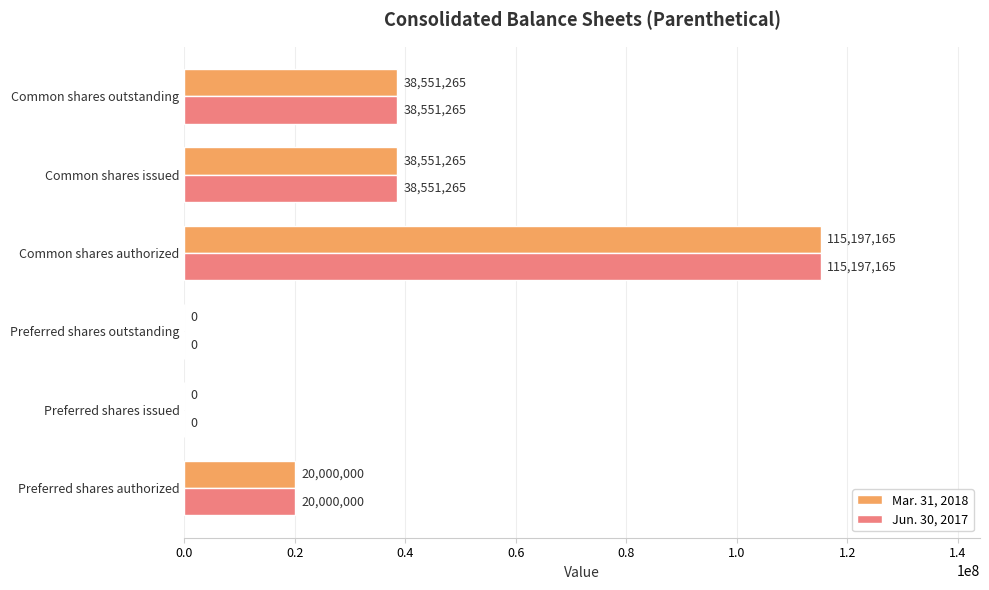

How many distinct data groups are displayed?

2